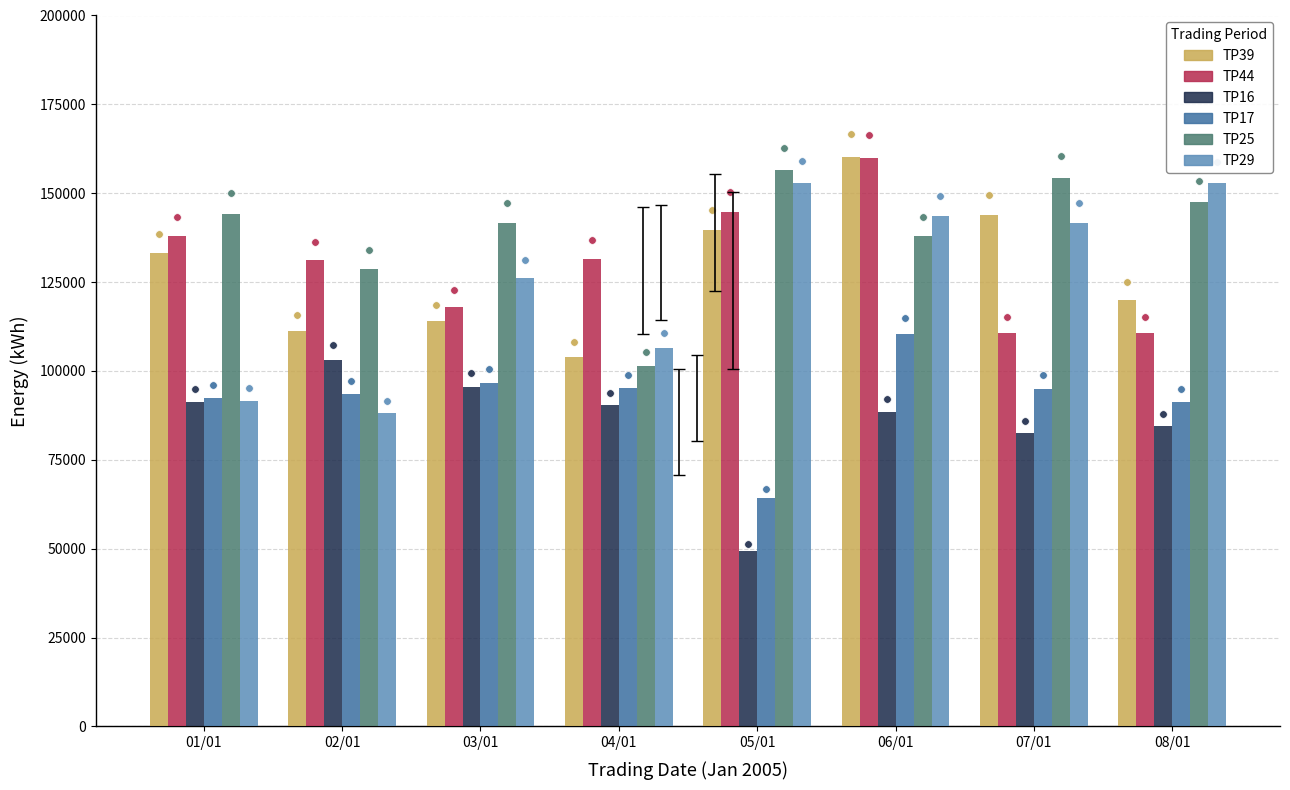

What is the total value across all series at 02/01?

655750